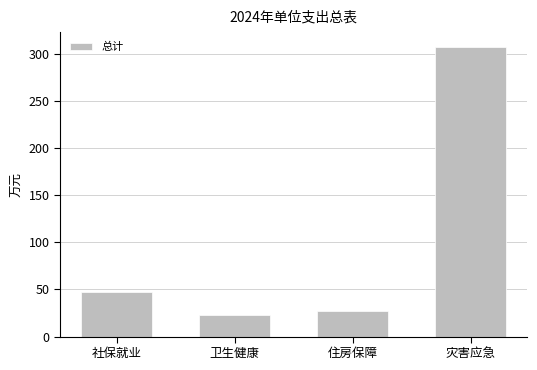

What position from the right is 卫生健康?

3